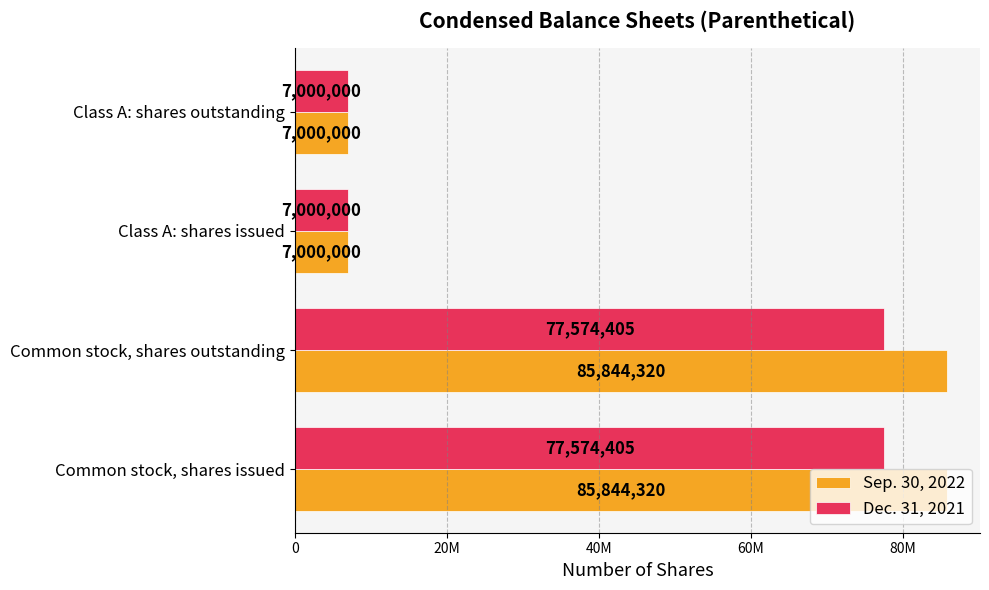

What is the smallest value displayed?

7000000